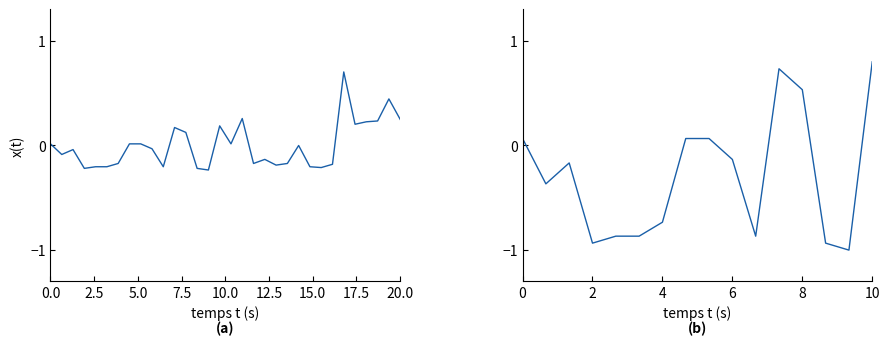

Does the chart display data point markers on the line(s)?

No